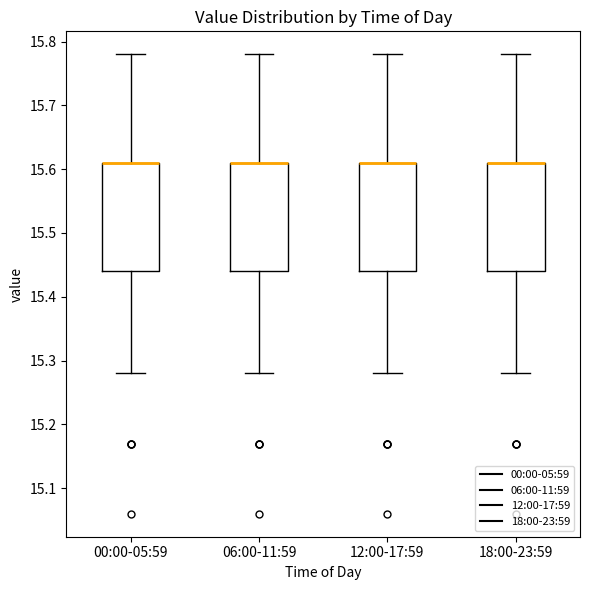

Reading left to right, transcribe this box plot: for each box, give where its median line is, the range the box spans, and where its two whiskers end, as read against the y-axis. The values are not printed on the chart, so give them approximately, as read against the axis.

00:00-05:59: median 15.61 (drawn on the box's upper edge), box 15.44 to 15.61, whiskers 15.28 to 15.78
06:00-11:59: median 15.61 (drawn on the box's upper edge), box 15.44 to 15.61, whiskers 15.28 to 15.78
12:00-17:59: median 15.61 (drawn on the box's upper edge), box 15.44 to 15.61, whiskers 15.28 to 15.78
18:00-23:59: median 15.61 (drawn on the box's upper edge), box 15.44 to 15.61, whiskers 15.28 to 15.78